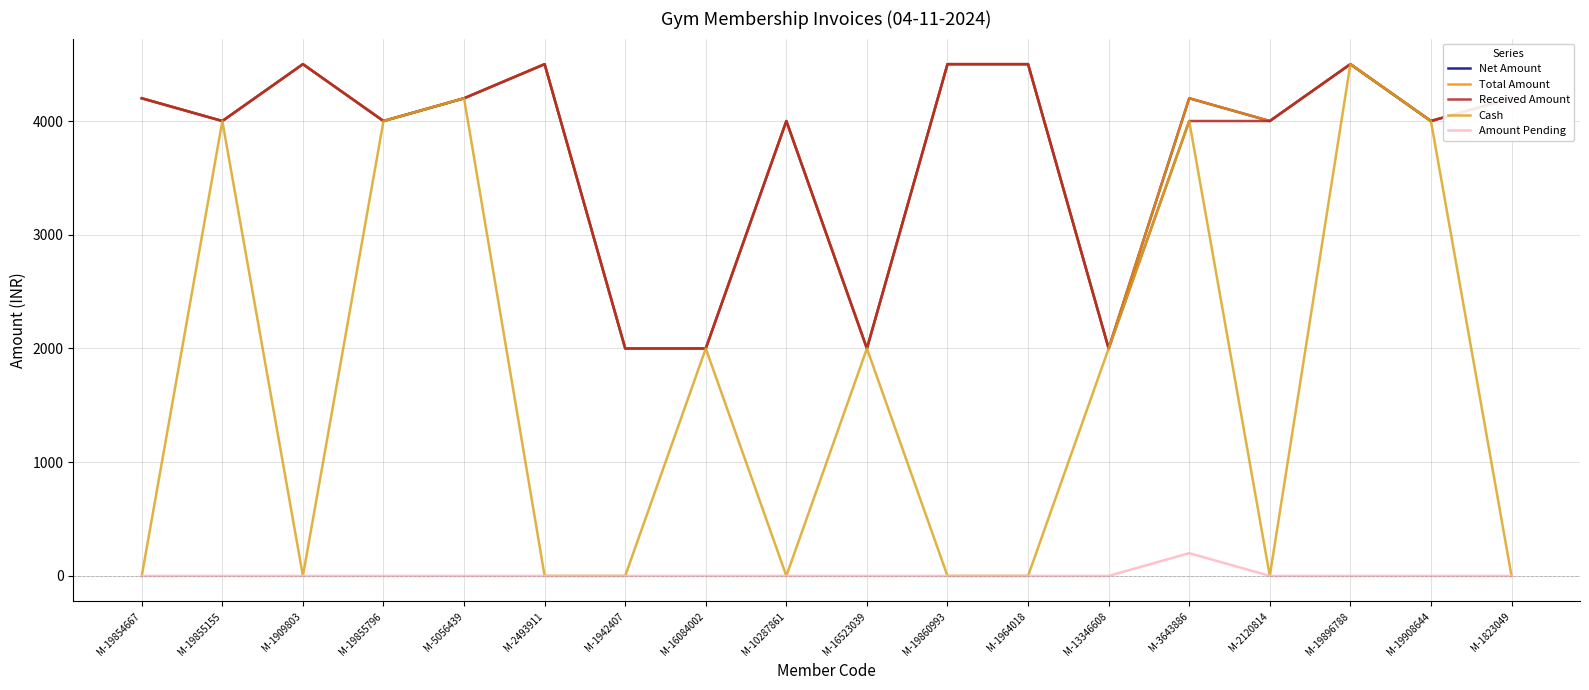

What is the average value of the Cash series?

1706